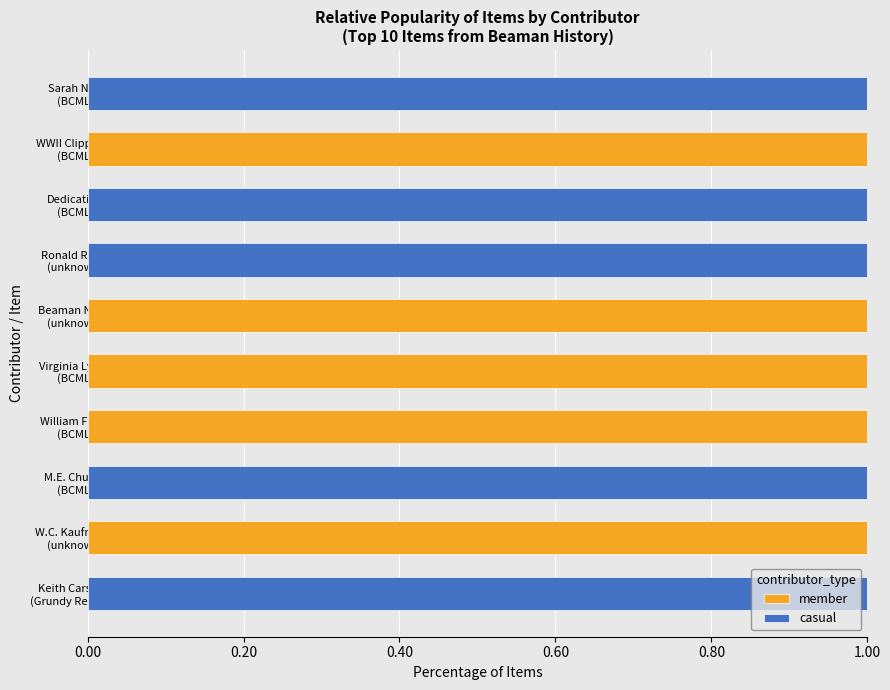

What is the sum of all member values?

5